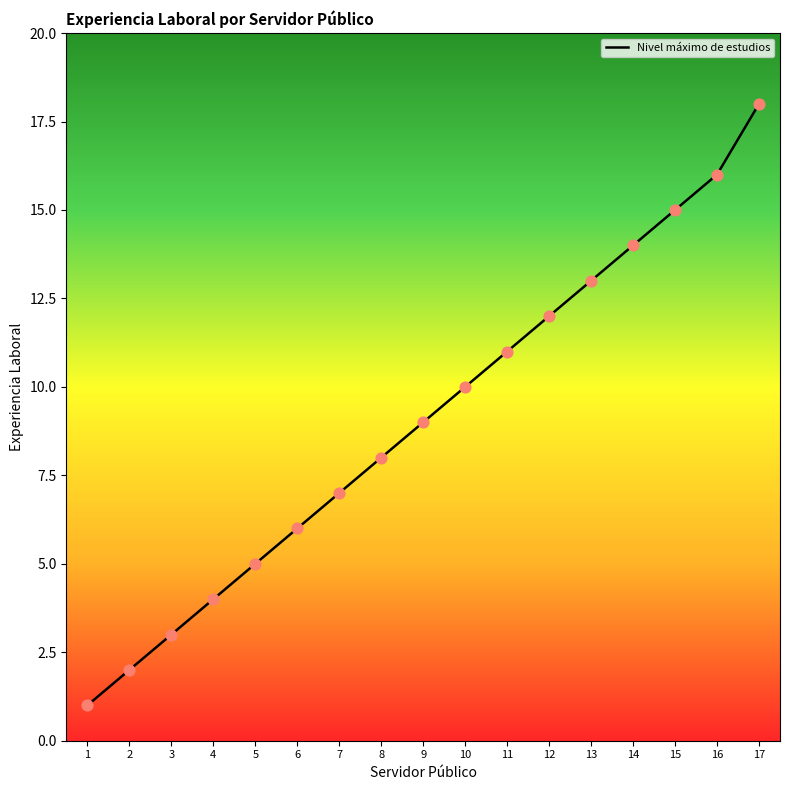

Approximately how many times larger is the value at 3 compared to 9?

0.3